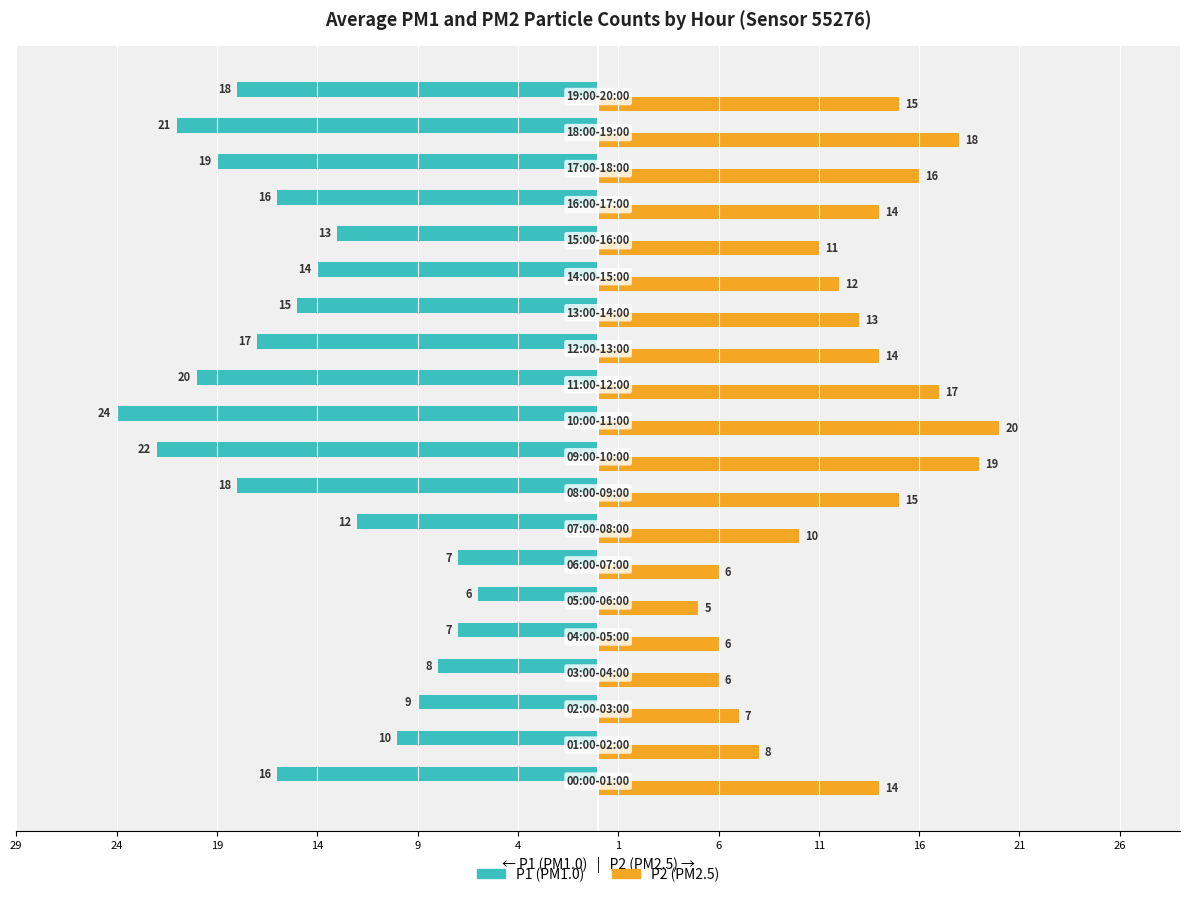

Reading left to right, transcribe all the data shown in this chart.

P1 (PM1.0): -16	-10	-9	-8	-7	-6	-7	-12	-18	-22	-24	-20	-17	-15	-14	-13	-16	-19	-21	-18
P2 (PM2.5): 14	8	7	6	6	5	6	10	15	19	20	17	14	13	12	11	14	16	18	15